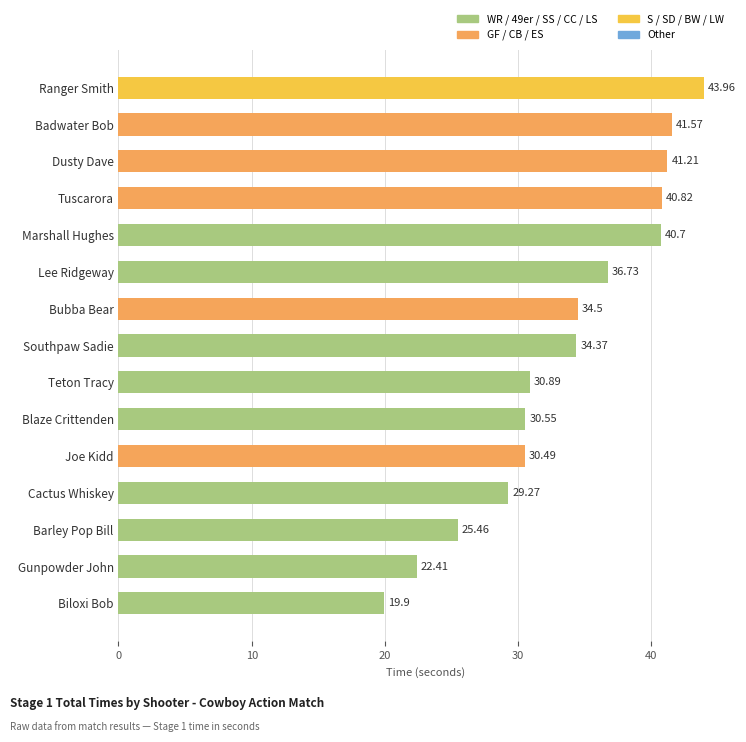

Which category has the lowest value across all series?

Biloxi Bob